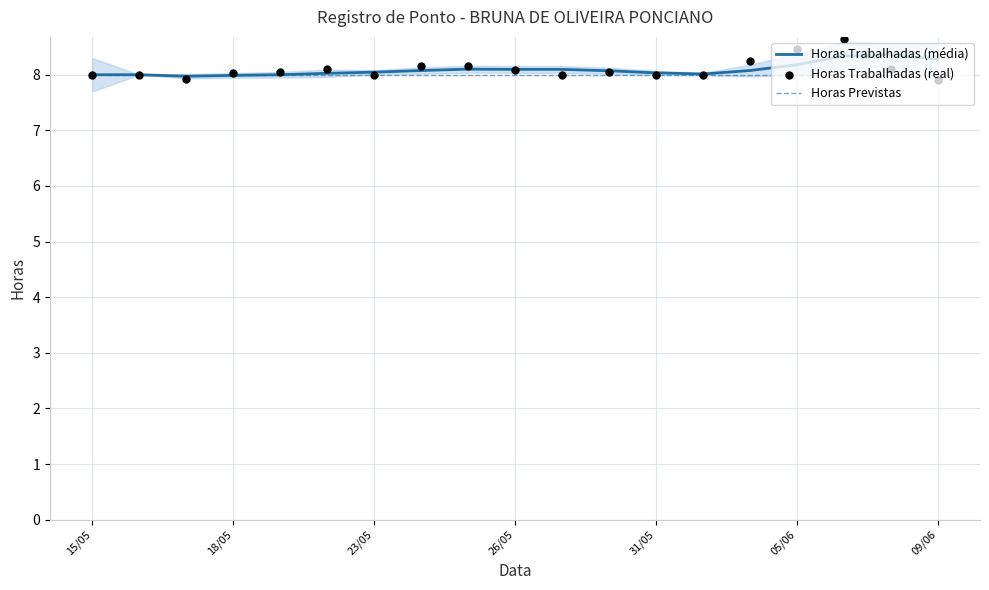

Which series has the largest total across all categories?

Horas Trabalhadas (real)